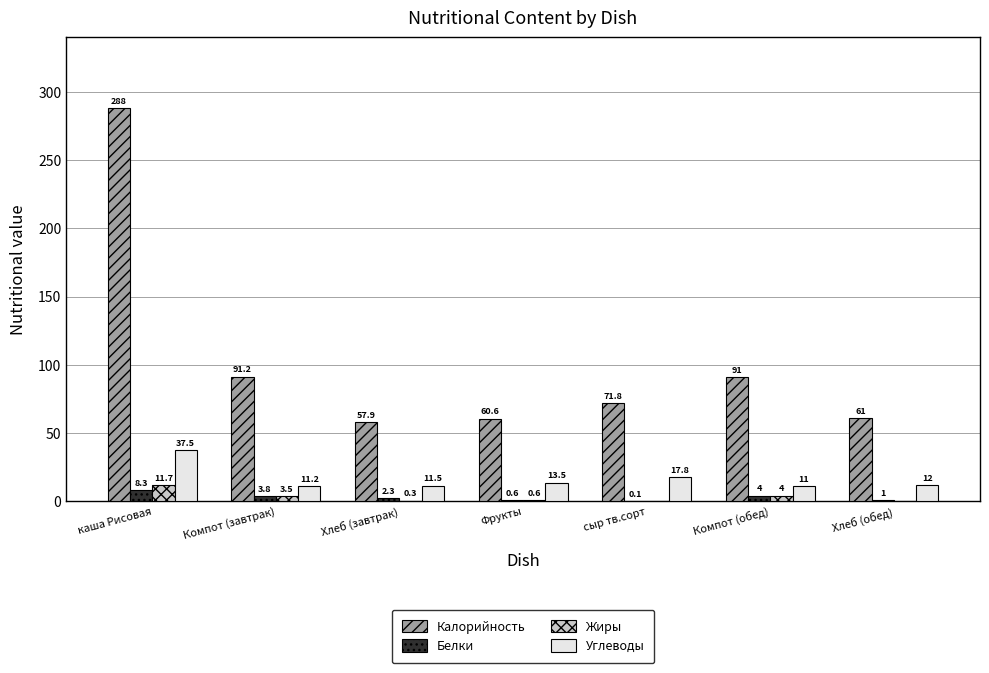

Does the chart contain stacked bars?

No